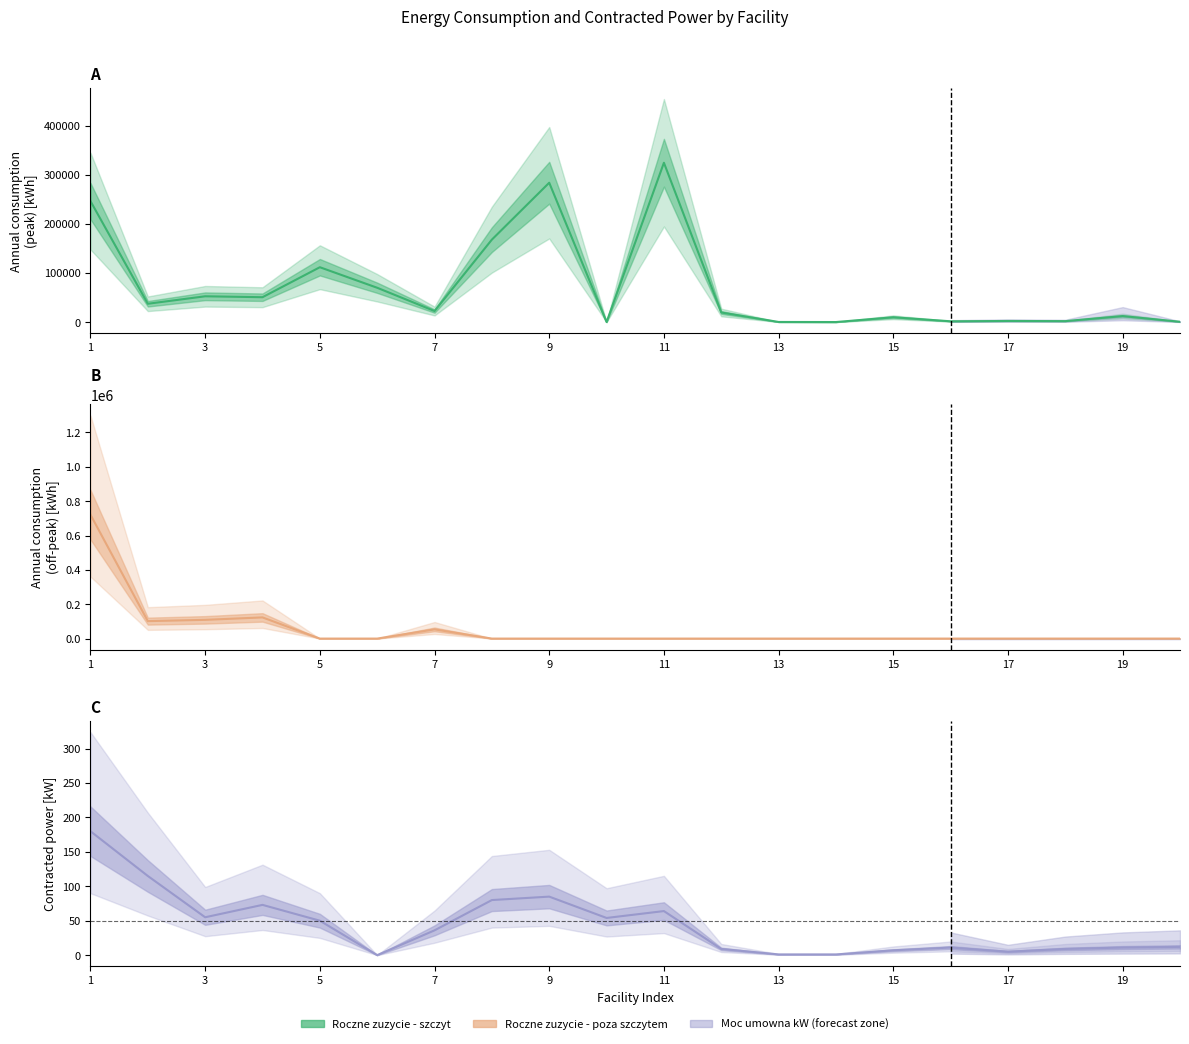

What is the total value across all series at 17?

2236